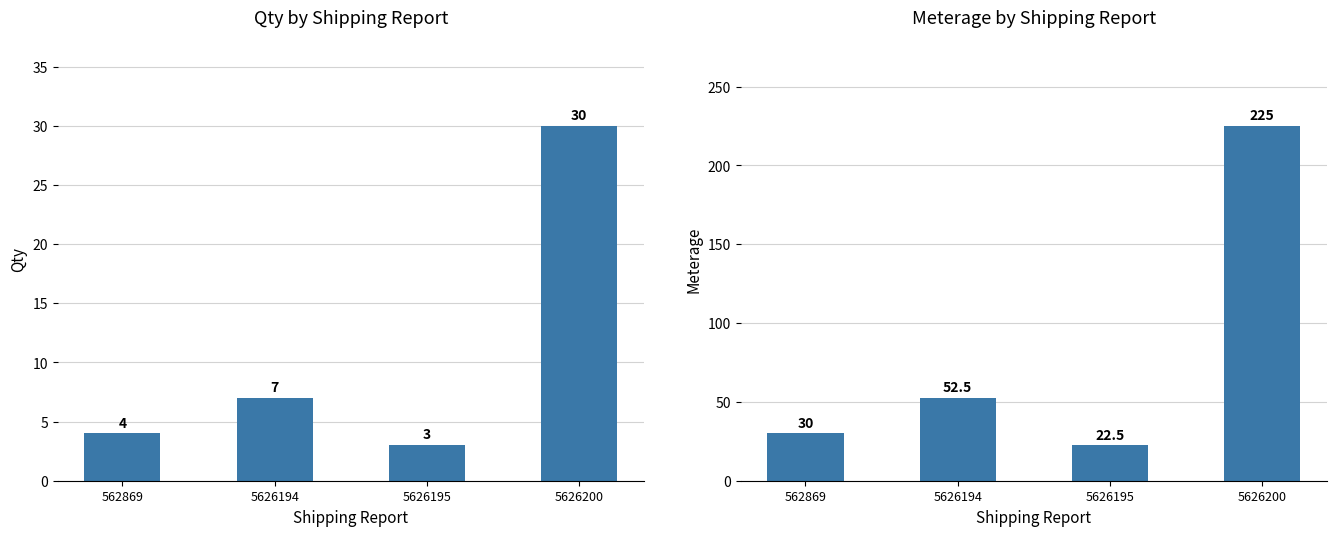

What is the total value across all series at 562869?

34.0